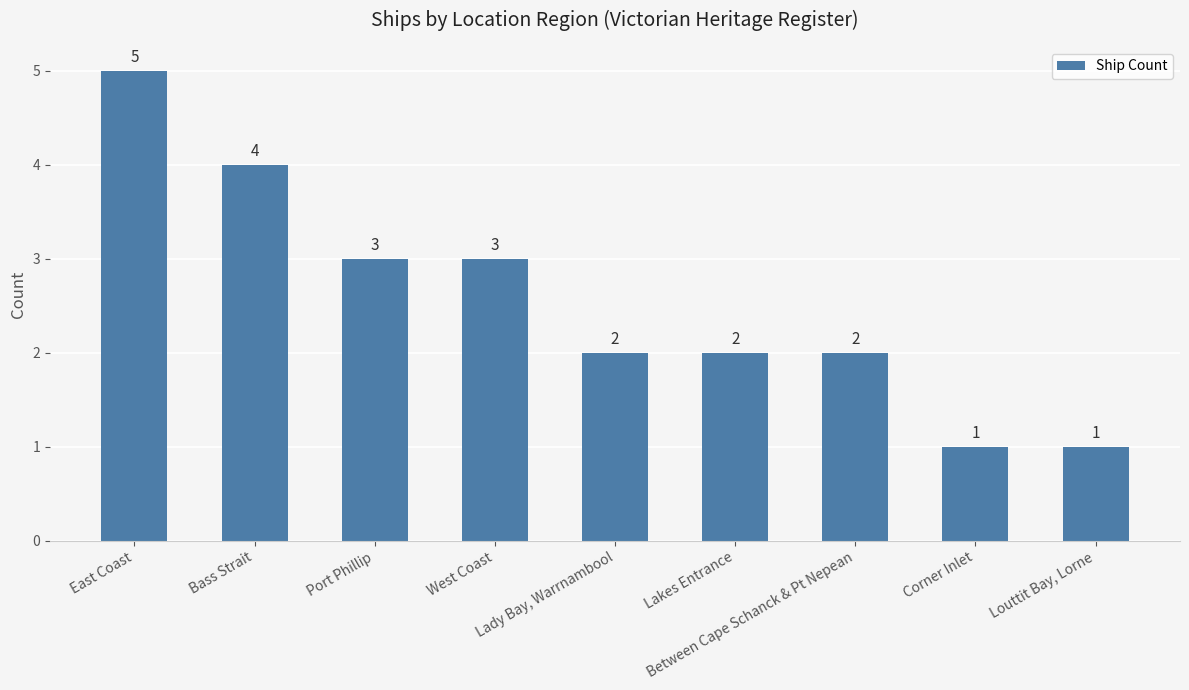

Which has a higher value, Corner Inlet or Between Cape Schanck & Pt Nepean?

Between Cape Schanck & Pt Nepean